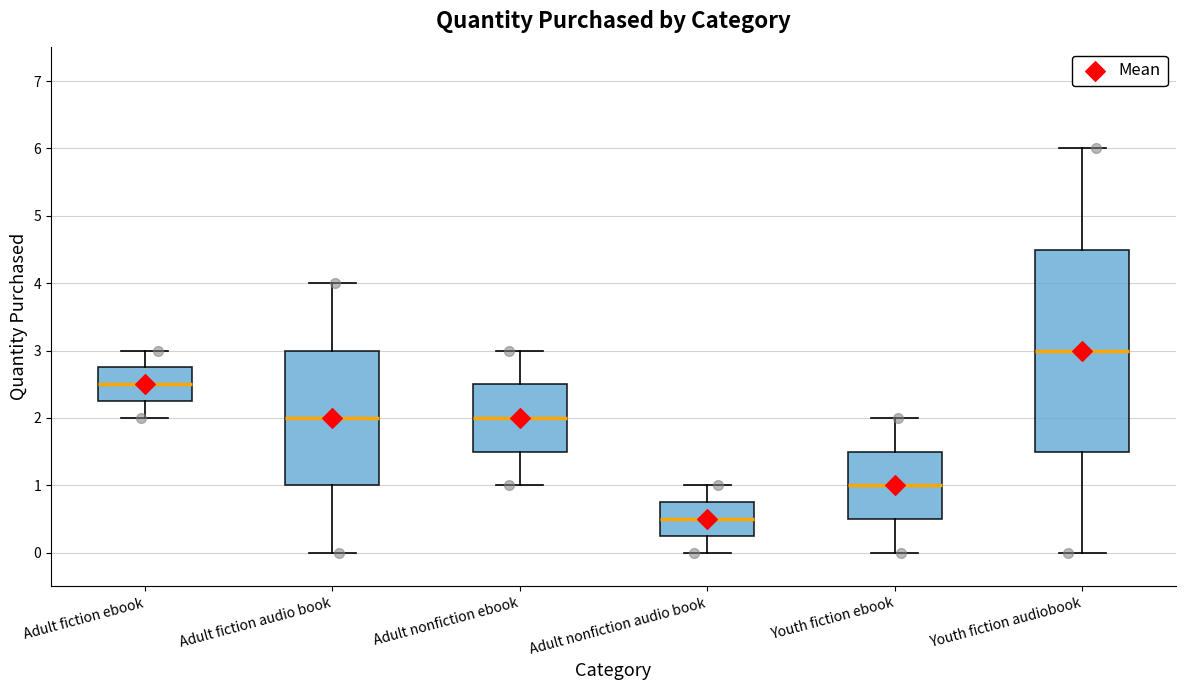

Reading left to right, read every box against the y-axis: the position of its median line, the range the box covers, and the ends of its whiskers. The values are not printed on the chart, so give them approximately, as read against the axis.

Adult fiction ebook: median 2.5, box 2.3 to 2.8, whiskers 2.0 to 3.0
Adult fiction audio book: median 2.0, box 1.0 to 3.0, whiskers 0.0 to 4.0
Adult nonfiction ebook: median 2.0, box 1.5 to 2.5, whiskers 1.0 to 3.0
Adult nonfiction audio book: median 0.5, box 0.3 to 0.8, whiskers 0.0 to 1.0
Youth fiction ebook: median 1.0, box 0.5 to 1.5, whiskers 0.0 to 2.0
Youth fiction audiobook: median 3.0, box 1.5 to 4.5, whiskers 0.0 to 6.0